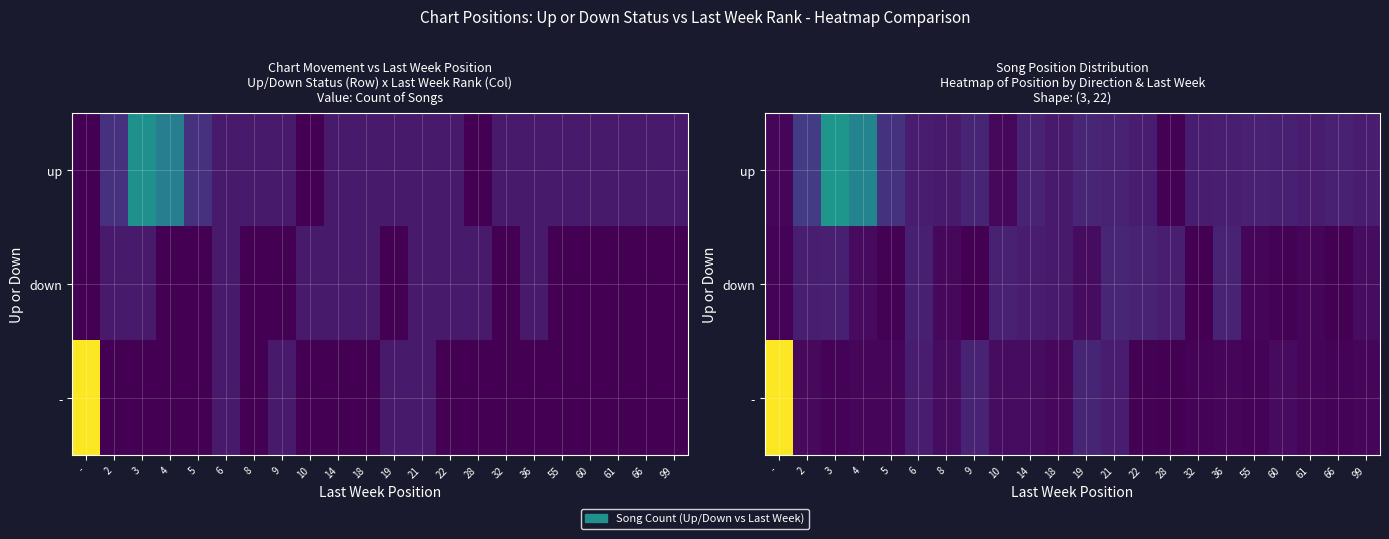

List the series in order of their peak value, highest first.

-, up, down